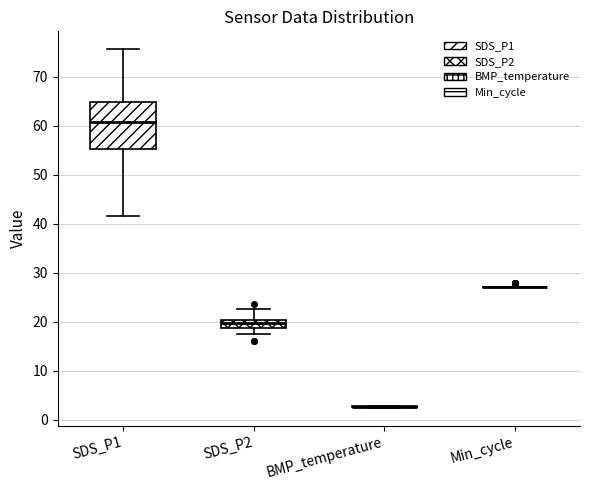

Comparing the boxes themselves (not the whiskers), which one is the tallest?

SDS_P1